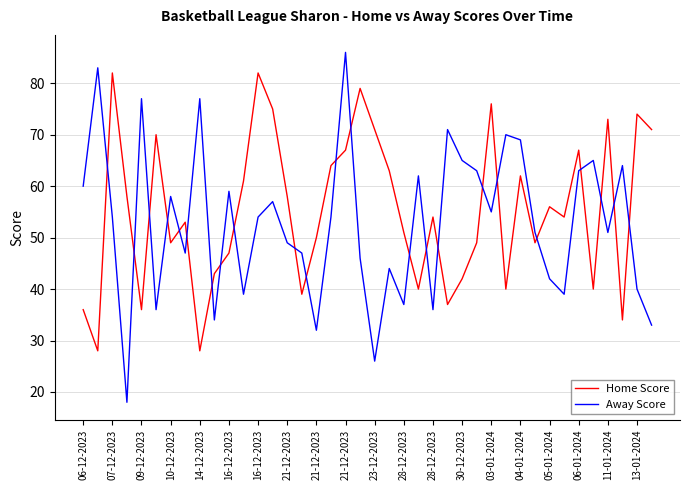

Which series has the widest spread of values?

Away Score